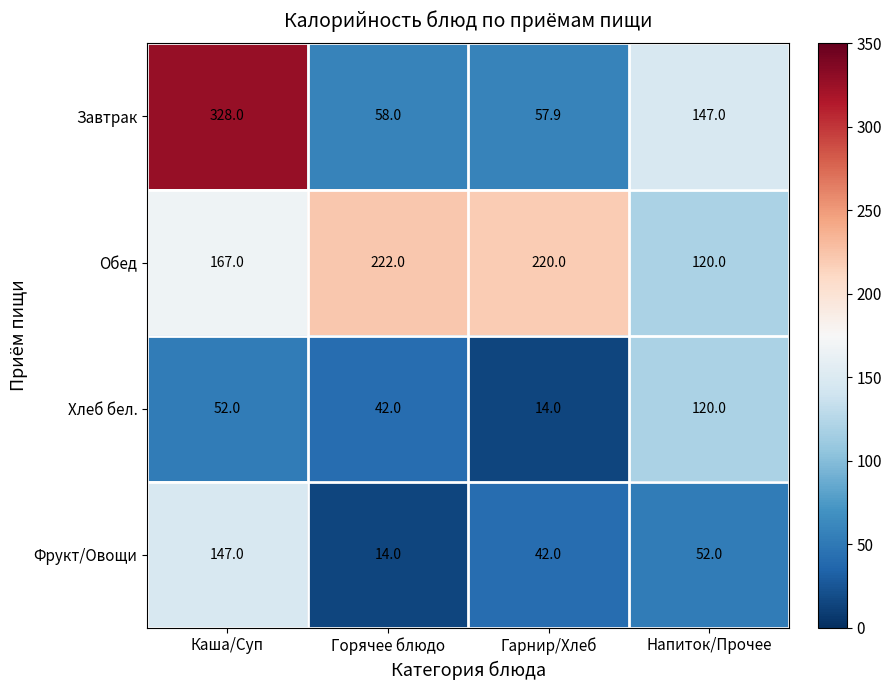

List the series in order of their peak value, highest first.

Завтрак, Обед, Фрукт/Овощи, Хлеб бел.